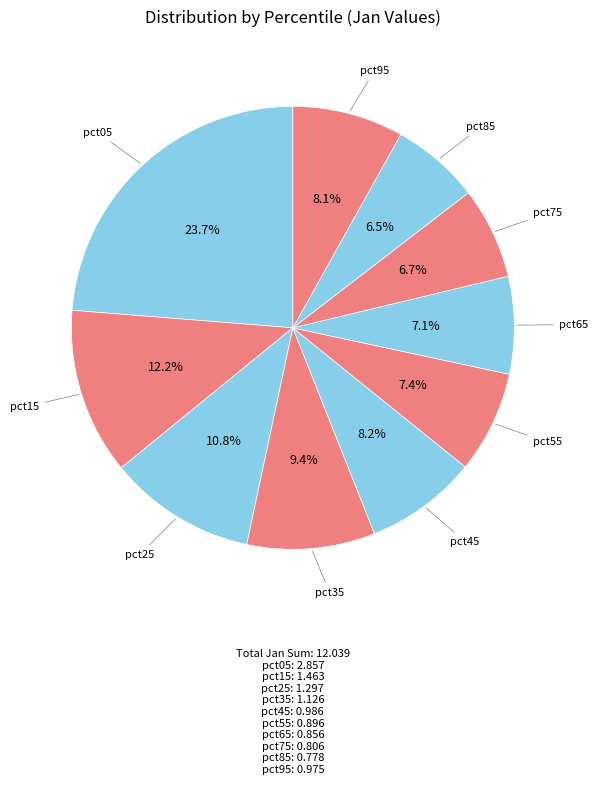

How many slices are in this pie chart?

10